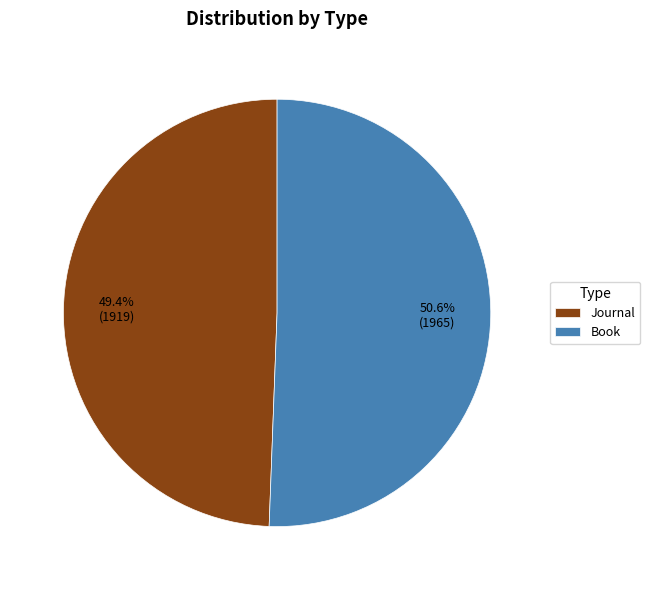

To the nearest percent, what portion does Book represent?

51%